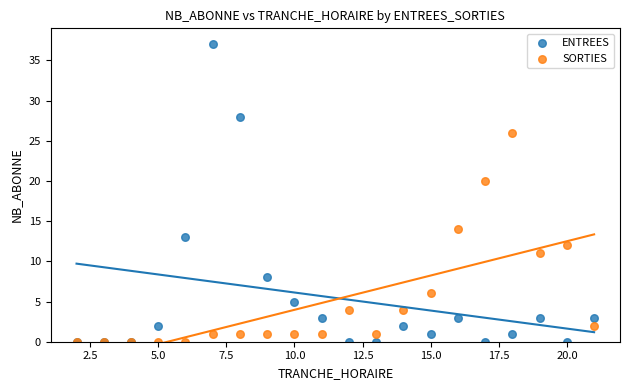

Which series reaches the maximum Y coordinate?

ENTREES